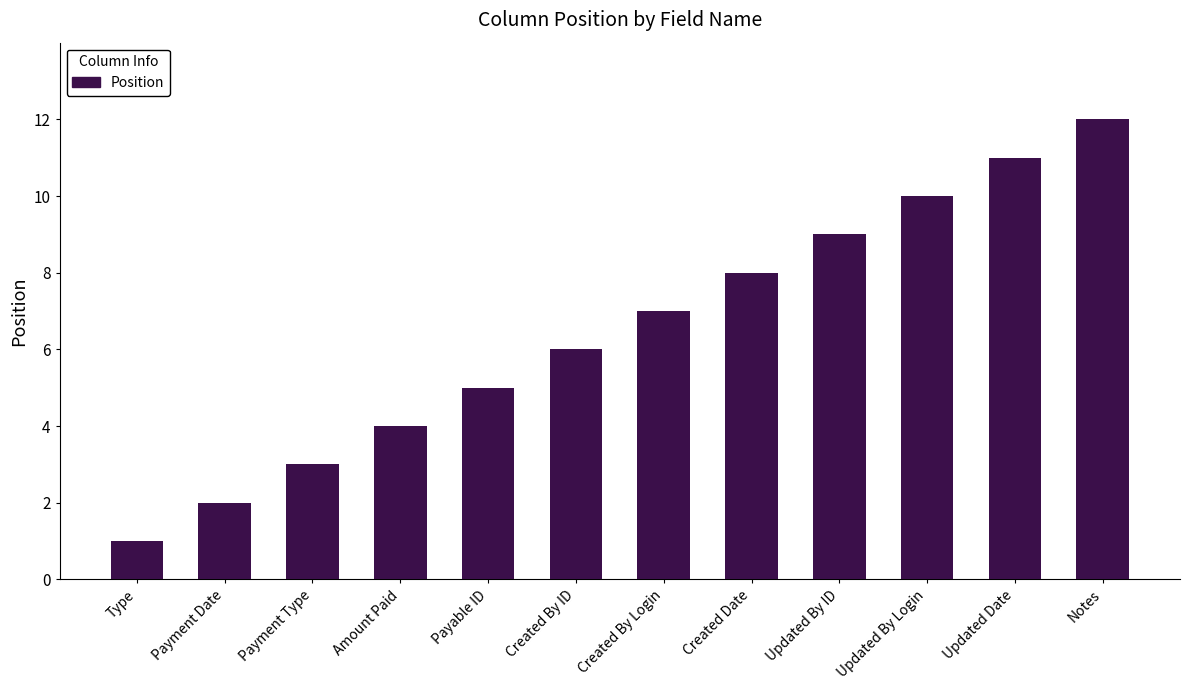

What is the smallest value displayed?

1